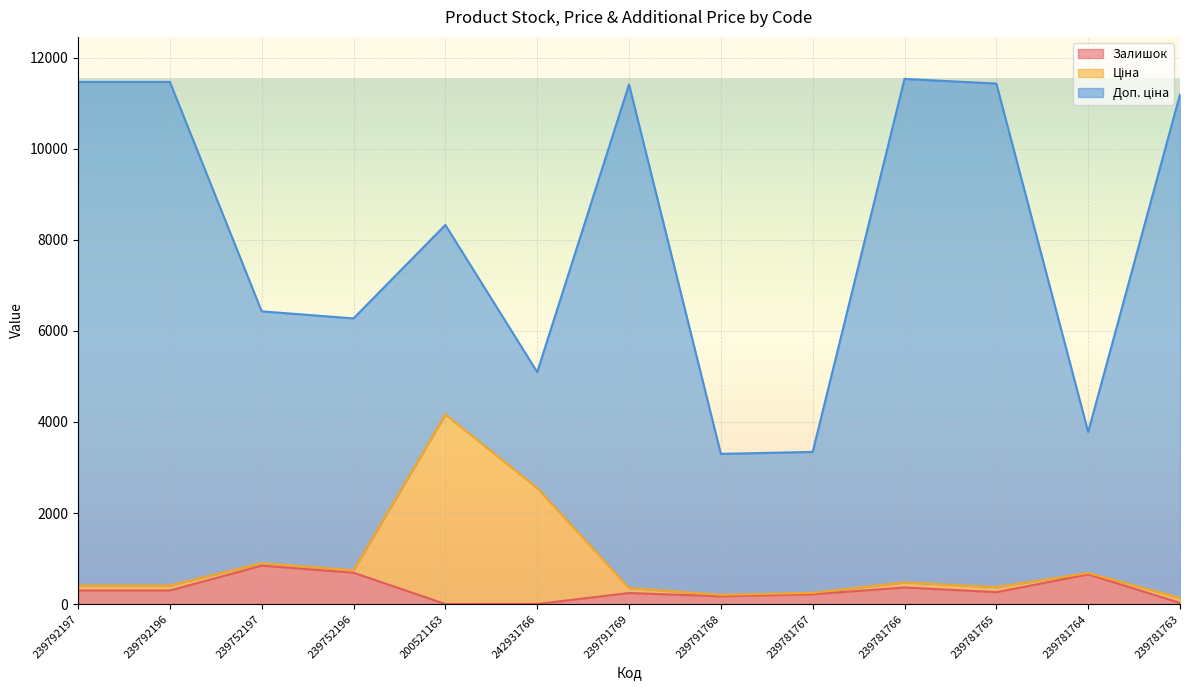

What is the difference between the second highest and minimum values in the Ціна series?

2410.2